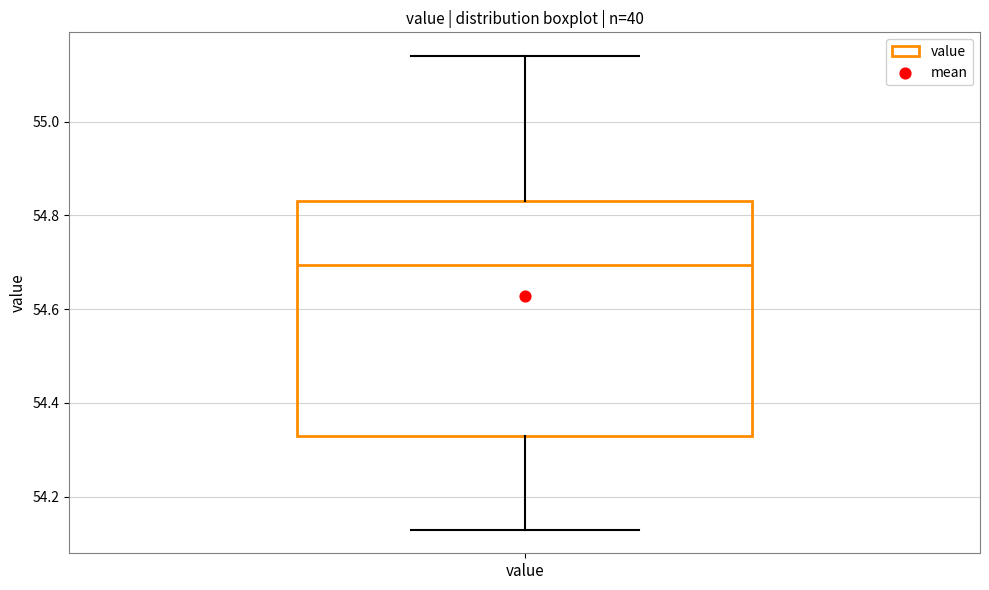

Where does the median line of the box for value sit on the y-axis? The values are not printed on the chart, so give them approximately, as read against the axis.

54.70